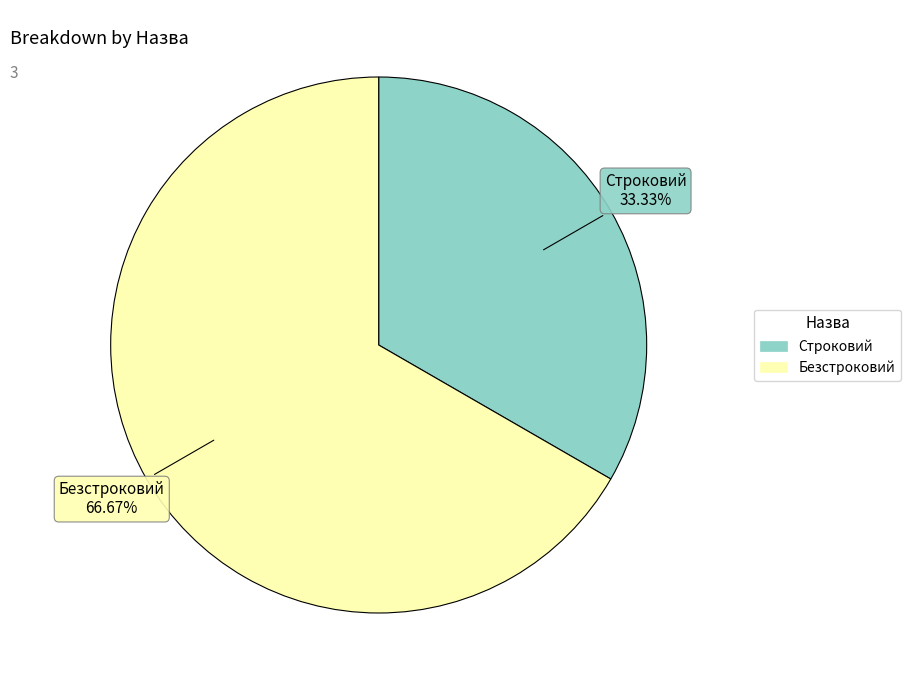

What percentage is NOT represented by Строковий?

66.7%